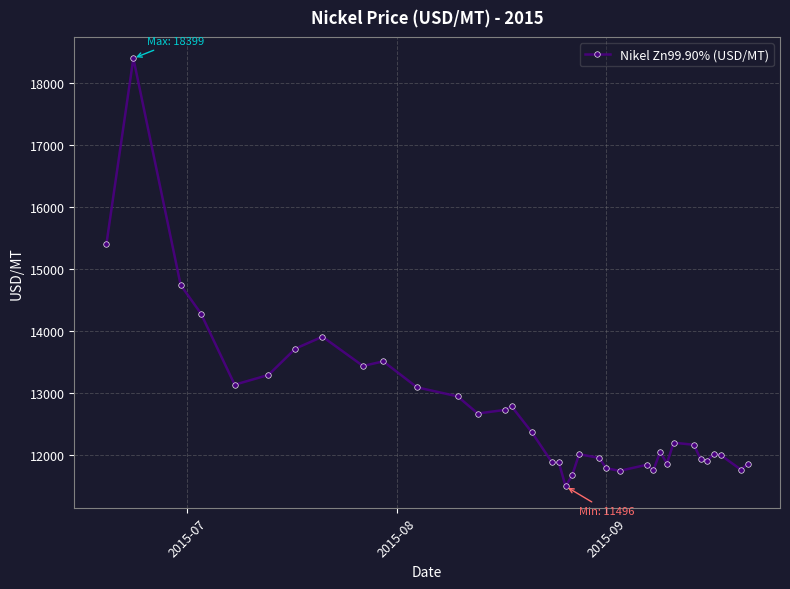

What is the maximum value shown in the chart?

18398.7